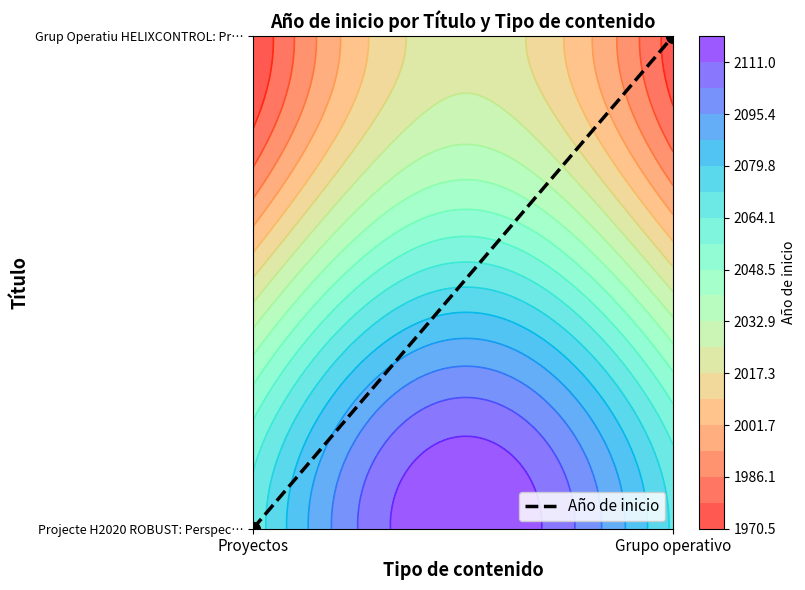

What is the change in value from Proyectos to Grupo operativo?

+1